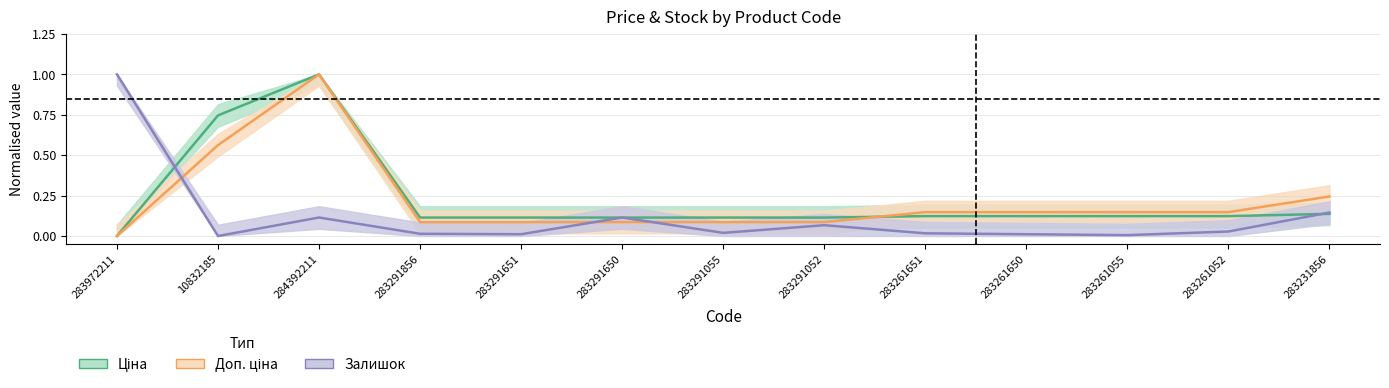

At which category is the sum across all series the highest?

284392211